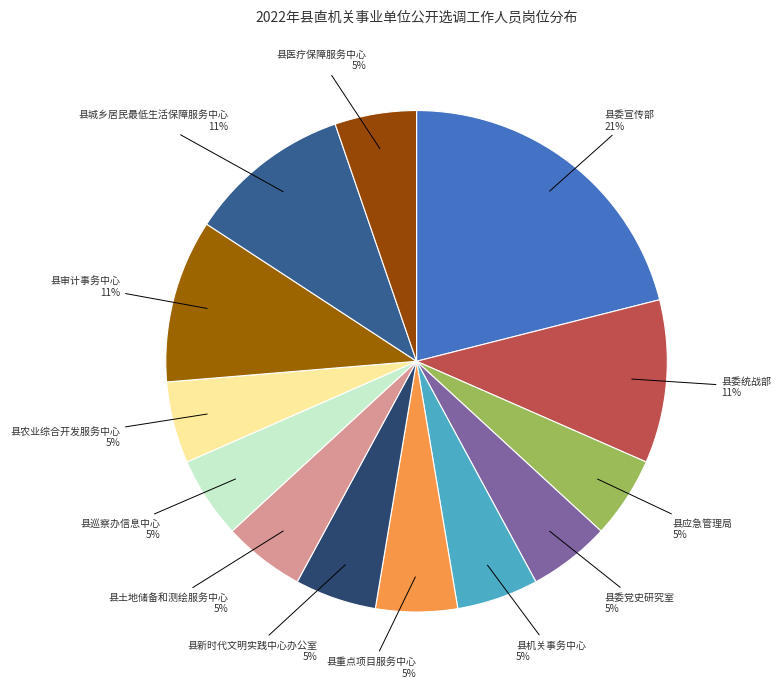

Count the number of slices in the pie.

13